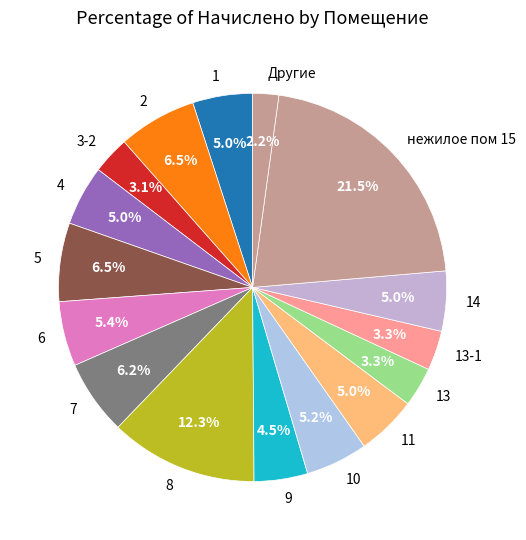

How much of the chart is everything except 11?

95.0%